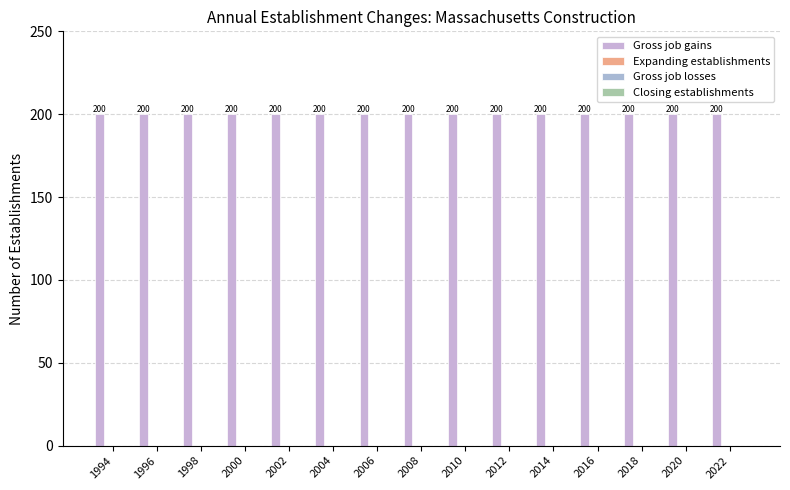

How many groups of bars are there?

15